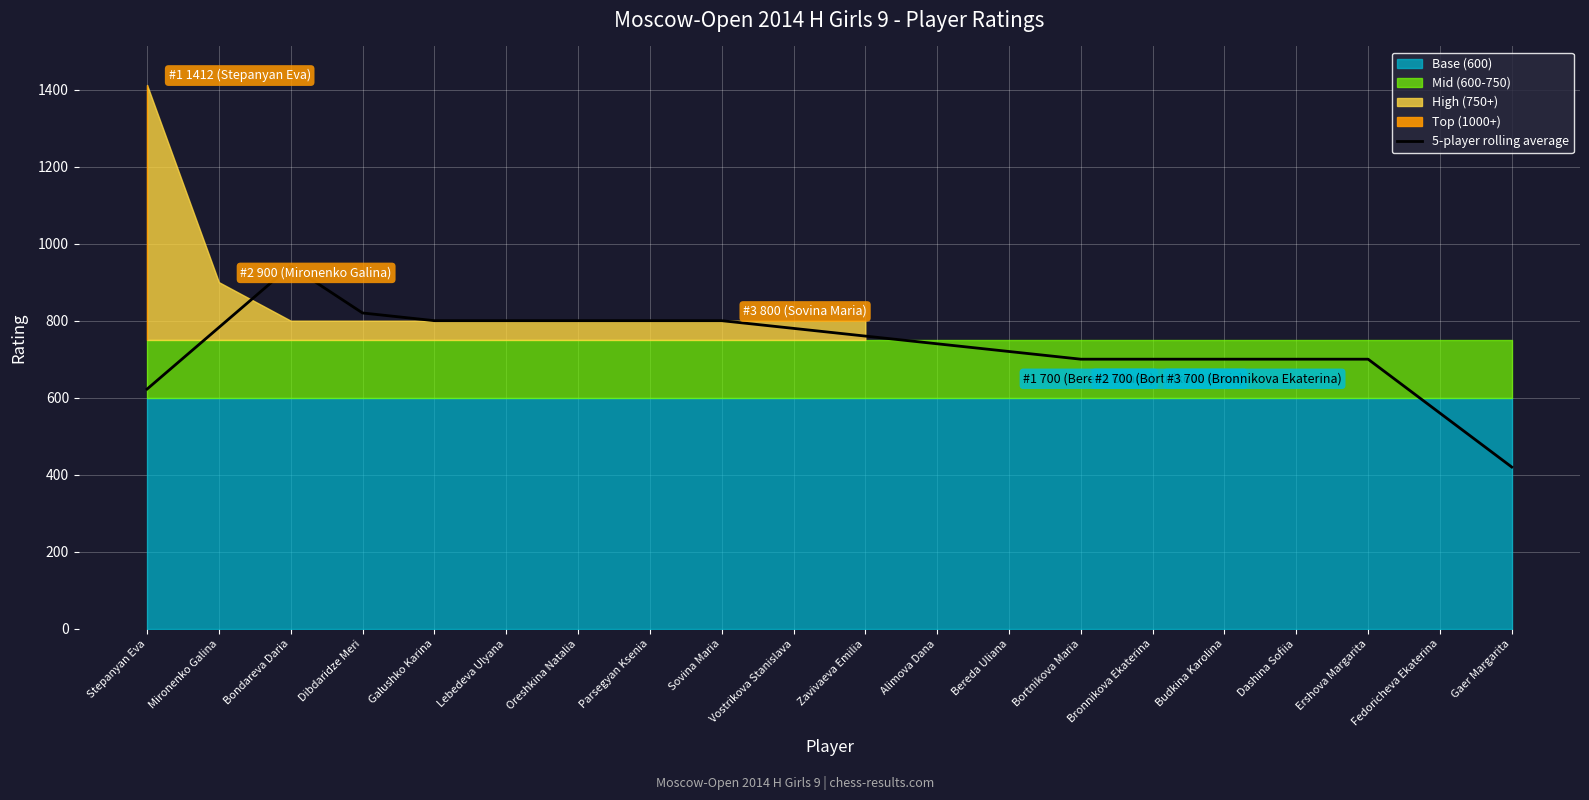

List the labels in order of value, smallest first.

Gaer Margarita, Fedoricheva Ekaterina, Stepanyan Eva, Bortnikova Maria, Bronnikova Ekaterina, Budkina Karolina, Dashina Sofiia, Ershova Margarita, Bereda Uliana, Alimova Dana, Zavivaeva Emilia, Vostrikova Stanislava, Mironenko Galina, Galushko Karina, Lebedeva Ulyana, Oreshkina Natalia, Parsegyan Ksenia, Sovina Maria, Dibdaridze Meri, Bondareva Daria